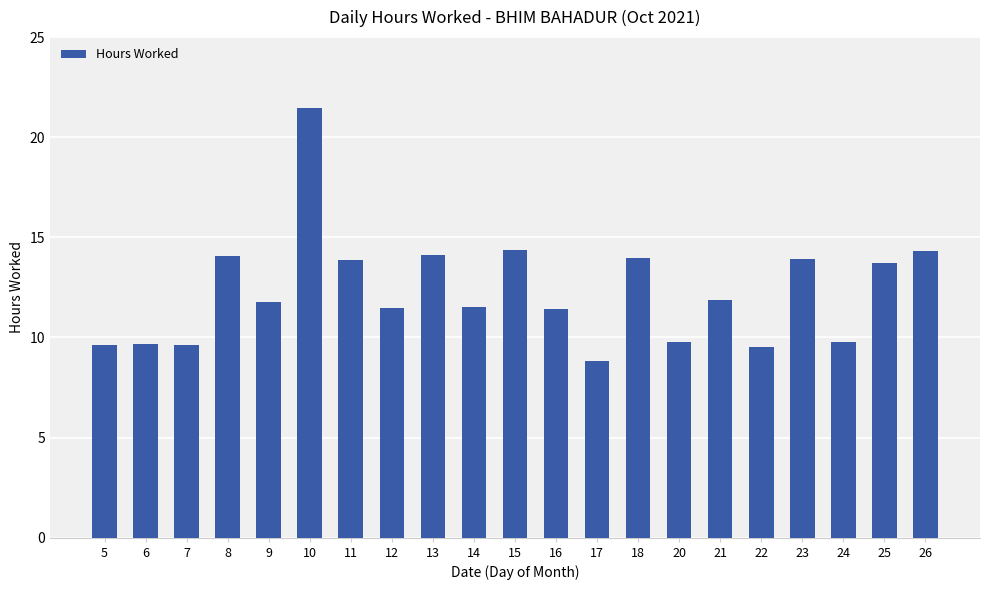

Is it true that the value at 13 is 23.2?

False